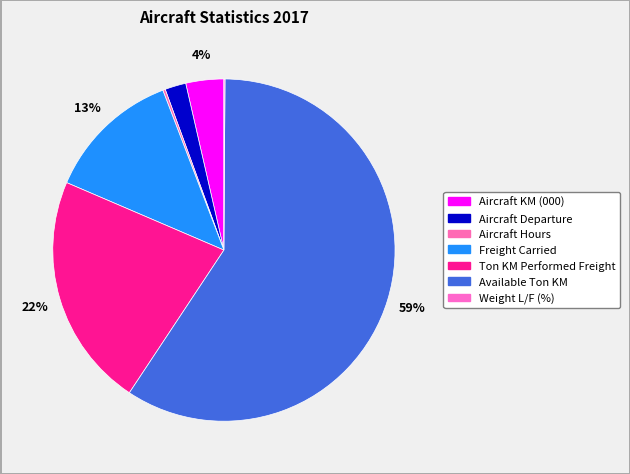

What is the majority slice?

Available Ton KM